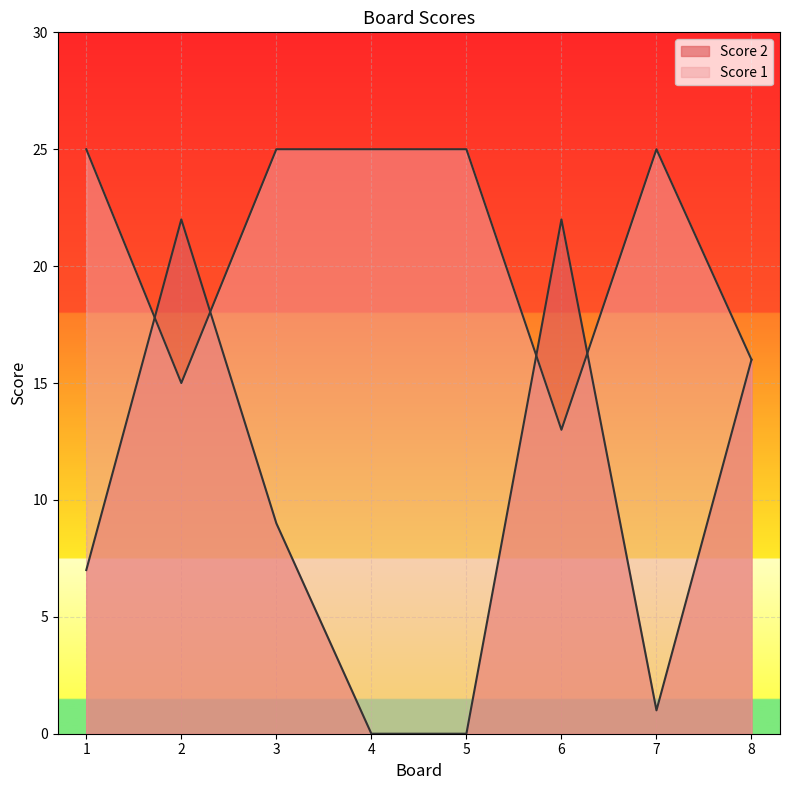

Count the number of categories in the chart.

8